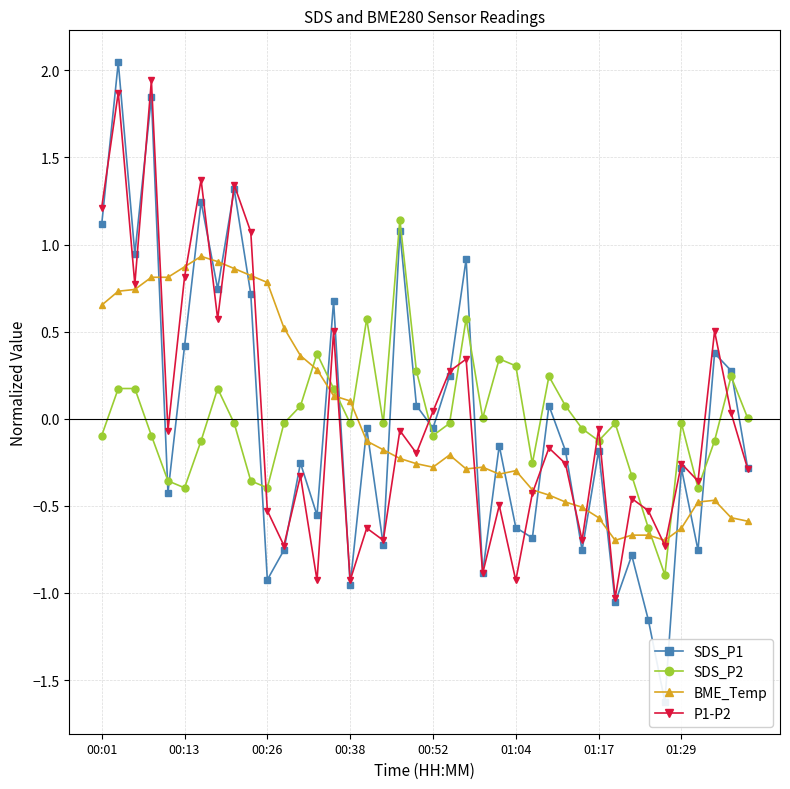

How many values in the P1-P2 series are below 0?

25